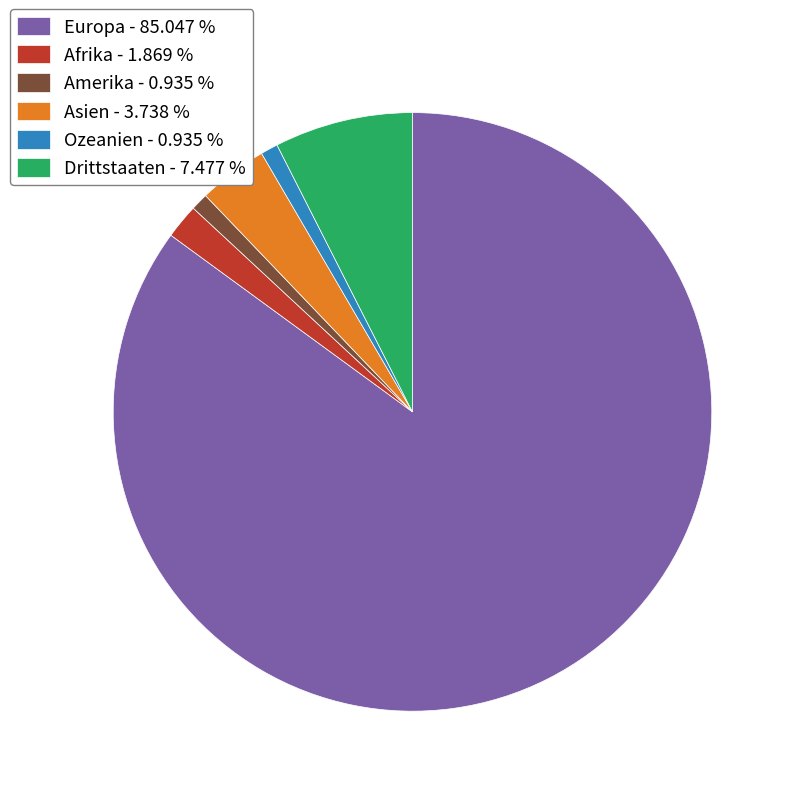

What is the ratio of the value at Afrika to the value at Ozeanien?

2.0